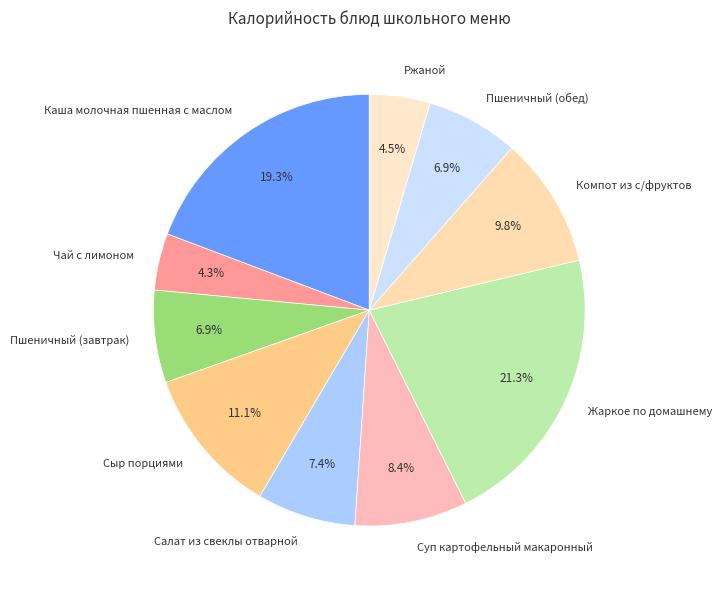

Does any single category account for the majority?

No